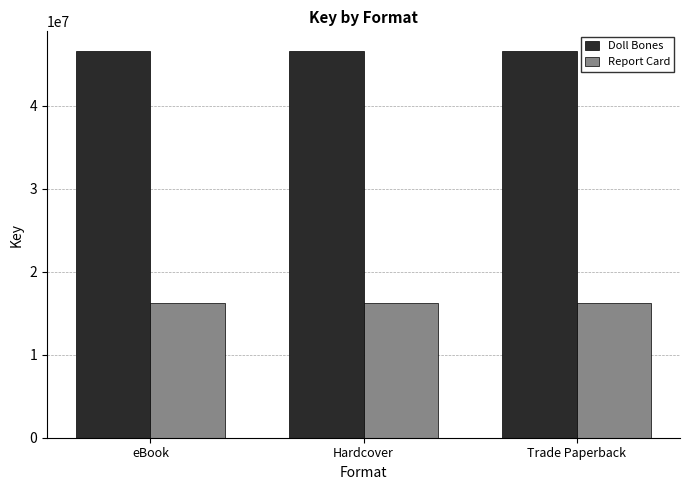

What is the difference between the highest and lowest values at Trade Paperback?

30423652